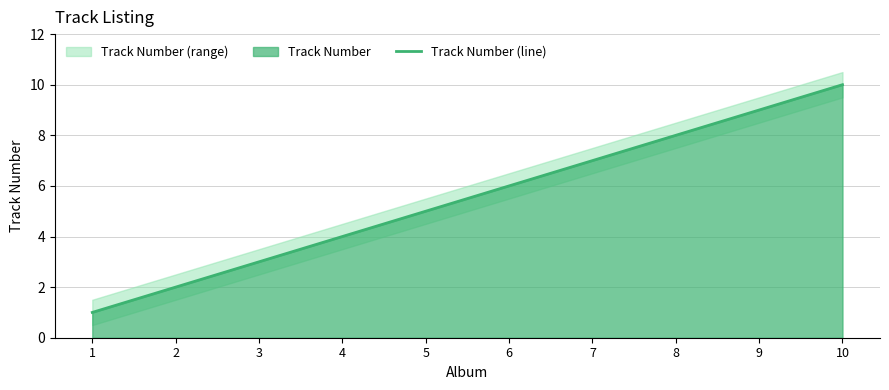

At which category does the chart reach its peak across all series?

10